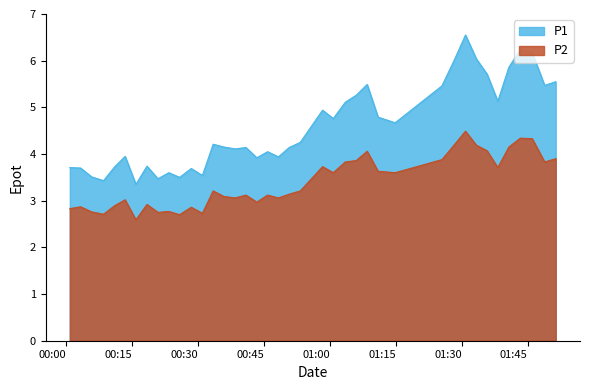

Which series has the largest range (max minus min)?

P1